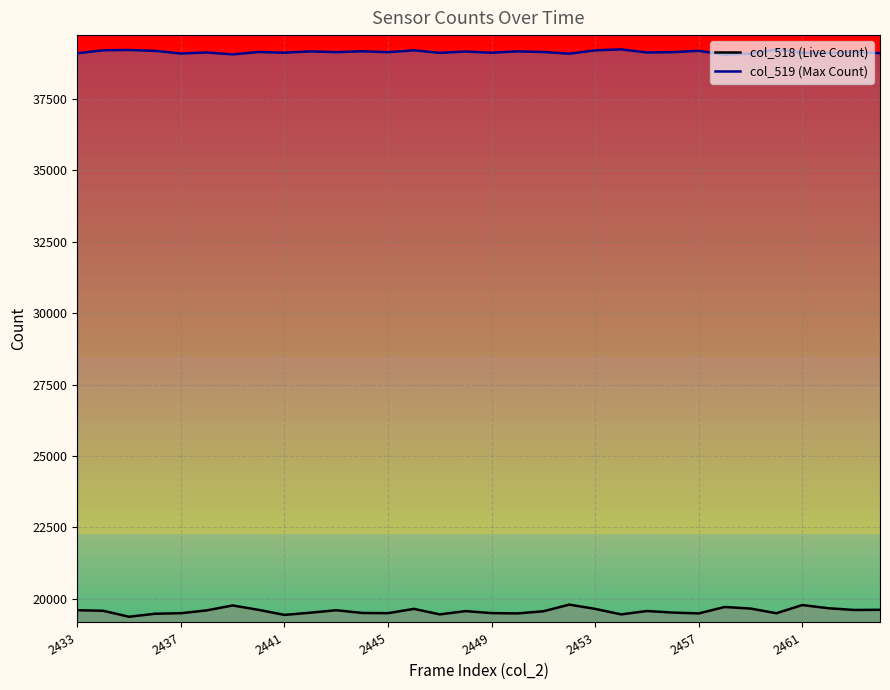

Rank the series by their average value, from highest to lowest.

col_519 (Max Count), col_518 (Live Count)